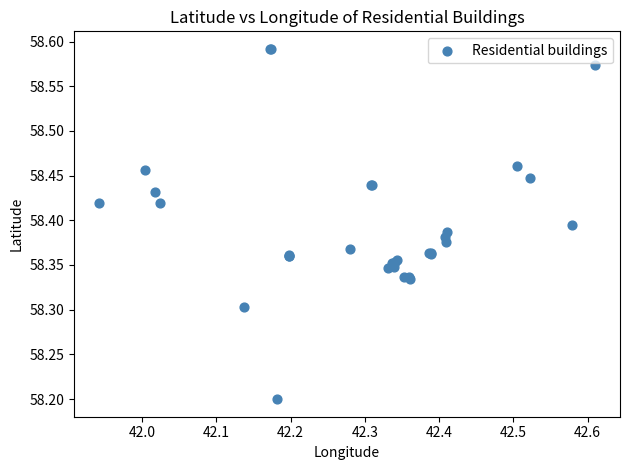

What Y value in the scatter plot is closest to 58?

58.2